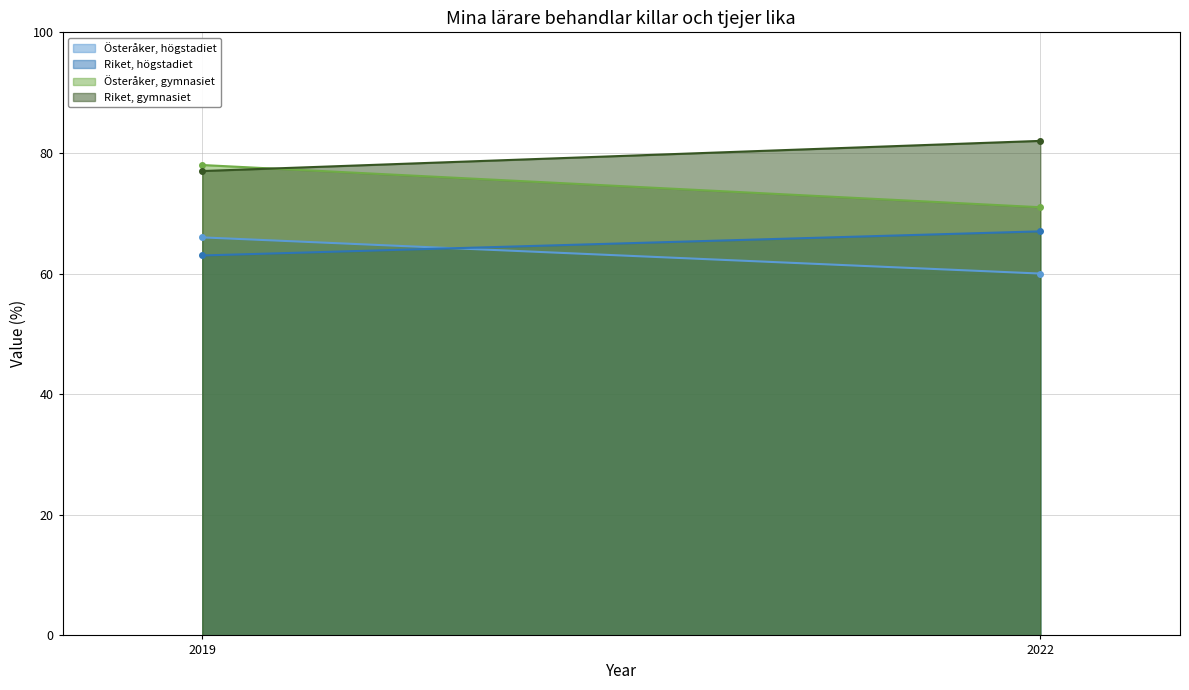

Reading right to left, list all the values displayed in this chart.

Österåker, högstadiet: 2022=60	2019=66
Riket, högstadiet: 2022=67	2019=63
Österåker, gymnasiet: 2022=71	2019=78
Riket, gymnasiet: 2022=82	2019=77